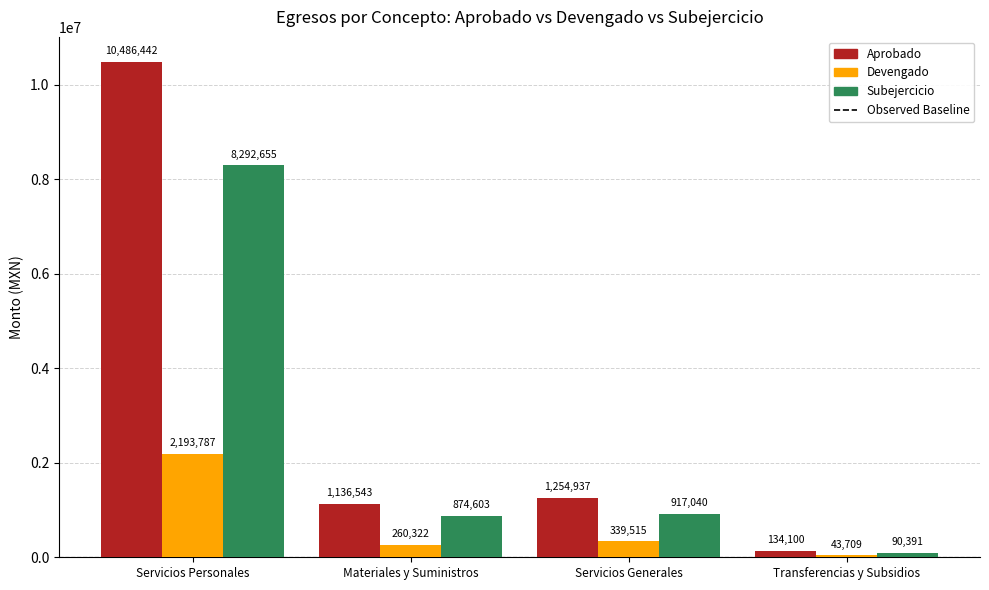

Rank the series by their average value, from highest to lowest.

Aprobado, Subejercicio, Devengado